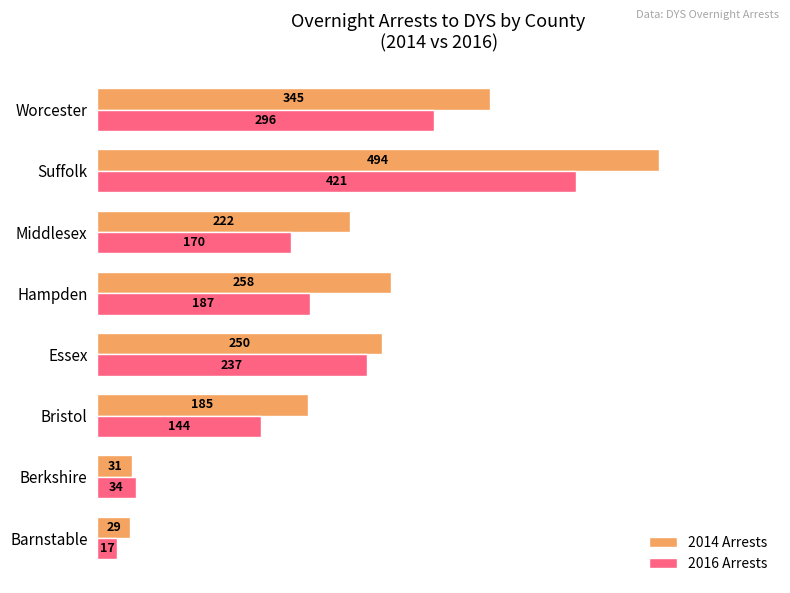

What are all the series names shown in the legend?

2014 Arrests, 2016 Arrests